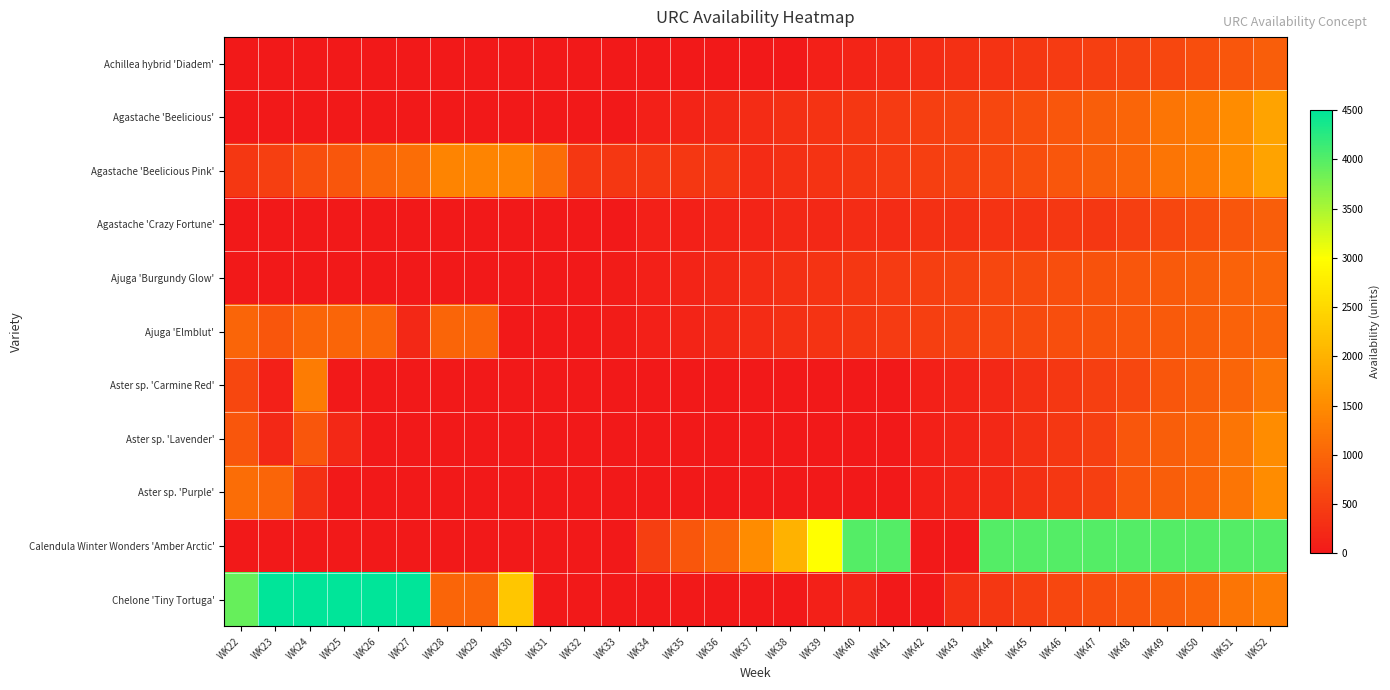

Reading left to right, extract all data points from this chart.

Achillea hybrid 'Diadem': WK22=0	WK23=0	WK24=0	WK25=0	WK26=0	WK27=0	WK28=0	WK29=0	WK30=0	WK31=0	WK32=0	WK33=0	WK34=0	WK35=0	WK36=0	WK37=0	WK38=0	WK39=100	WK40=150	WK41=200	WK42=250	WK43=300	WK44=350	WK45=400	WK46=450	WK47=500	WK48=550	WK49=600	WK50=700	WK51=800	WK52=900
Agastache 'Beelicious': WK22=0	WK23=0	WK24=0	WK25=0	WK26=0	WK27=0	WK28=0	WK29=0	WK30=0	WK31=0	WK32=0	WK33=0	WK34=100	WK35=150	WK36=200	WK37=250	WK38=300	WK39=350	WK40=400	WK41=450	WK42=500	WK43=550	WK44=600	WK45=700	WK46=800	WK47=900	WK48=1000	WK49=1200	WK50=1300	WK51=1500	WK52=1800
Agastache 'Beelicious Pink': WK22=400	WK23=500	WK24=700	WK25=800	WK26=1000	WK27=1100	WK28=1400	WK29=1400	WK30=1400	WK31=1100	WK32=400	WK33=400	WK34=400	WK35=400	WK36=400	WK37=250	WK38=300	WK39=350	WK40=400	WK41=450	WK42=500	WK43=550	WK44=600	WK45=700	WK46=800	WK47=900	WK48=1000	WK49=1200	WK50=1300	WK51=1500	WK52=1800
Agastache 'Crazy Fortune': WK22=0	WK23=0	WK24=0	WK25=0	WK26=0	WK27=0	WK28=0	WK29=0	WK30=0	WK31=0	WK32=0	WK33=0	WK34=100	WK35=100	WK36=150	WK37=150	WK38=200	WK39=200	WK40=250	WK41=250	WK42=300	WK43=300	WK44=350	WK45=350	WK46=400	WK47=400	WK48=500	WK49=600	WK50=700	WK51=800	WK52=900
Ajuga 'Burgundy Glow': WK22=0	WK23=0	WK24=0	WK25=0	WK26=0	WK27=0	WK28=0	WK29=0	WK30=0	WK31=0	WK32=0	WK33=50	WK34=100	WK35=150	WK36=200	WK37=250	WK38=300	WK39=350	WK40=400	WK41=450	WK42=500	WK43=550	WK44=600	WK45=650	WK46=700	WK47=750	WK48=800	WK49=850	WK50=900	WK51=950	WK52=1000
Ajuga 'Elmblut': WK22=1000	WK23=800	WK24=1000	WK25=1000	WK26=1000	WK27=200	WK28=1000	WK29=1000	WK30=0	WK31=0	WK32=0	WK33=50	WK34=100	WK35=150	WK36=200	WK37=250	WK38=300	WK39=350	WK40=400	WK41=450	WK42=500	WK43=550	WK44=600	WK45=650	WK46=700	WK47=750	WK48=800	WK49=850	WK50=900	WK51=950	WK52=1000
Aster sp. 'Carmine Red': WK22=600	WK23=100	WK24=1300	WK25=0	WK26=0	WK27=0	WK28=0	WK29=0	WK30=0	WK31=0	WK32=0	WK33=0	WK34=0	WK35=0	WK36=0	WK37=0	WK38=0	WK39=0	WK40=0	WK41=0	WK42=100	WK43=150	WK44=200	WK45=300	WK46=400	WK47=500	WK48=600	WK49=800	WK50=900	WK51=1000	WK52=1200
Aster sp. 'Lavender': WK22=800	WK23=200	WK24=800	WK25=200	WK26=0	WK27=0	WK28=0	WK29=0	WK30=0	WK31=0	WK32=0	WK33=0	WK34=0	WK35=0	WK36=0	WK37=0	WK38=0	WK39=0	WK40=0	WK41=0	WK42=100	WK43=150	WK44=200	WK45=300	WK46=400	WK47=500	WK48=800	WK49=900	WK50=1000	WK51=1200	WK52=1500
Aster sp. 'Purple': WK22=1100	WK23=1000	WK24=300	WK25=0	WK26=0	WK27=0	WK28=0	WK29=0	WK30=0	WK31=0	WK32=0	WK33=0	WK34=0	WK35=0	WK36=0	WK37=0	WK38=0	WK39=0	WK40=0	WK41=0	WK42=100	WK43=150	WK44=200	WK45=300	WK46=400	WK47=500	WK48=800	WK49=900	WK50=1000	WK51=1200	WK52=1500
Calendula Winter Wonders 'Amber Arctic': WK22=0	WK23=0	WK24=0	WK25=0	WK26=0	WK27=0	WK28=0	WK29=0	WK30=0	WK31=0	WK32=0	WK33=0	WK34=500	WK35=800	WK36=1000	WK37=1500	WK38=2000	WK39=3000	WK40=4000	WK41=4000	WK42=0	WK43=0	WK44=4000	WK45=4000	WK46=4000	WK47=4000	WK48=4000	WK49=4000	WK50=4000	WK51=4000	WK52=4000
Chelone 'Tiny Tortuga': WK22=3900	WK23=4500	WK24=4500	WK25=4500	WK26=4500	WK27=4500	WK28=1000	WK29=1000	WK30=2250	WK31=0	WK32=0	WK33=0	WK34=0	WK35=0	WK36=0	WK37=0	WK38=0	WK39=100	WK40=150	WK41=0	WK42=0	WK43=300	WK44=400	WK45=500	WK46=600	WK47=700	WK48=800	WK49=900	WK50=1000	WK51=1200	WK52=1300